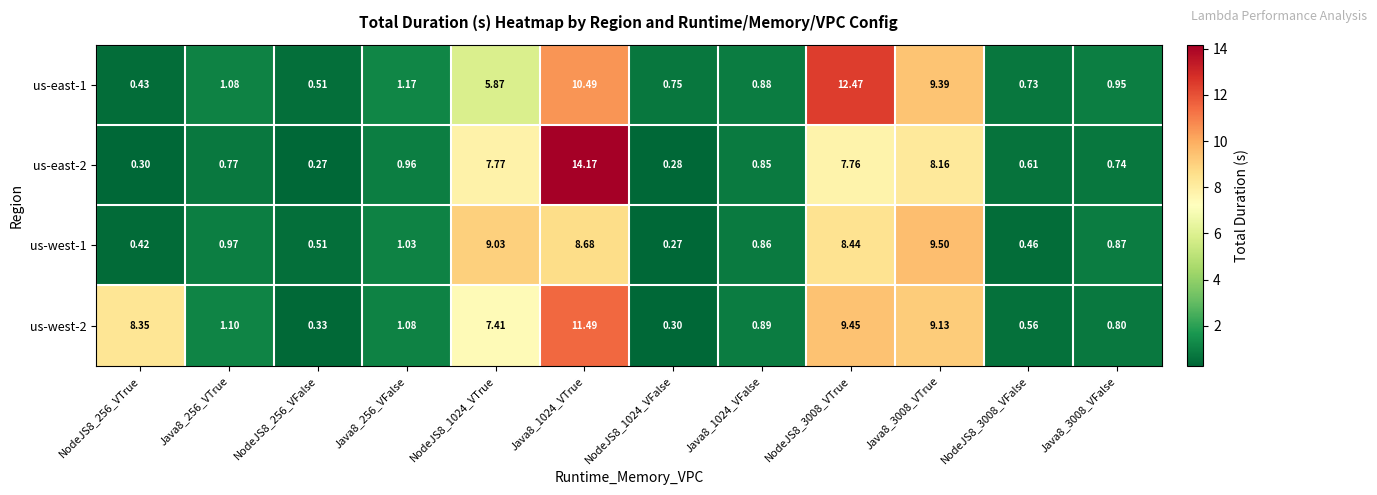

Is the value of us-east-1 at Java8_3008_VFalse greater than the value of us-west-2 at NodeJS8_256_VFalse?

Yes